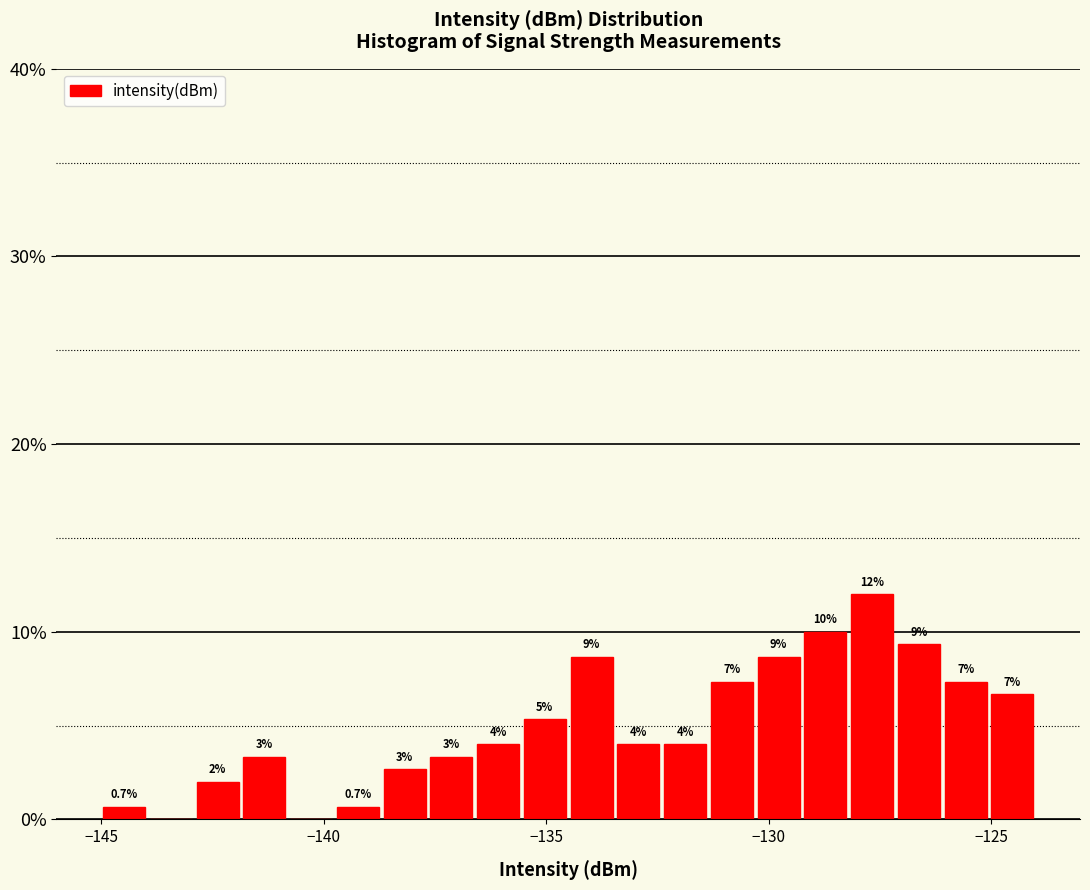

Around what value on the x-axis is the tallest bar? Give the approximate position of its centre, as read against the axis.

-127.5